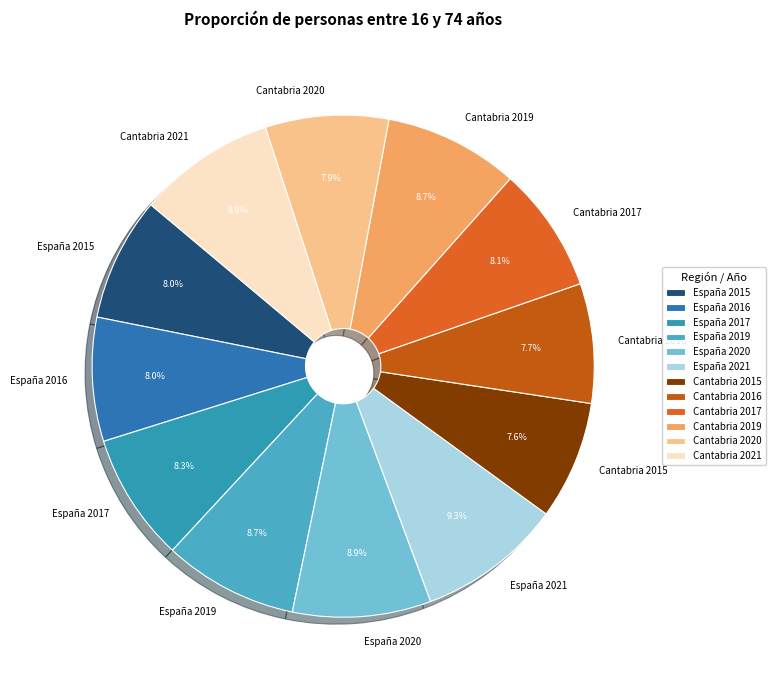

What is the ratio of the value at Cantabria 2016 to the value at España 2020?

0.9